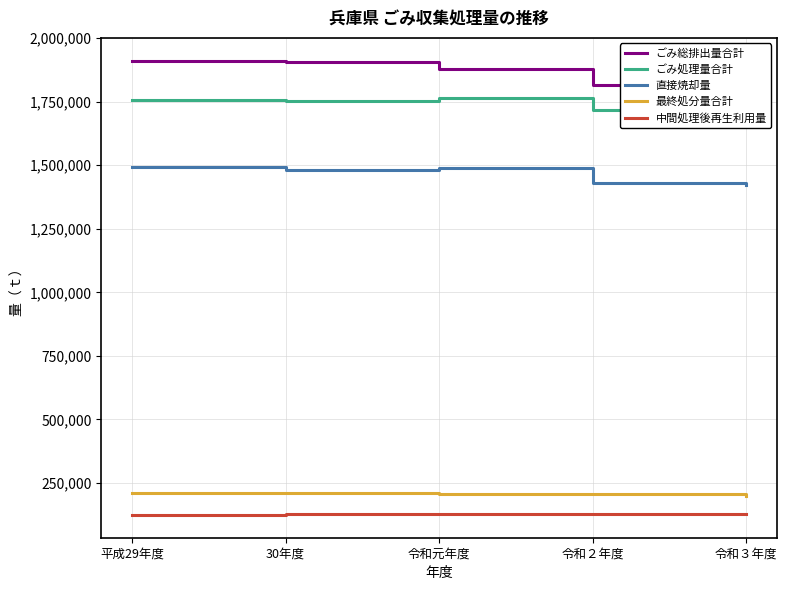

True or false: 直接焼却量 and ごみ処理量合計 intersect in this chart.

False